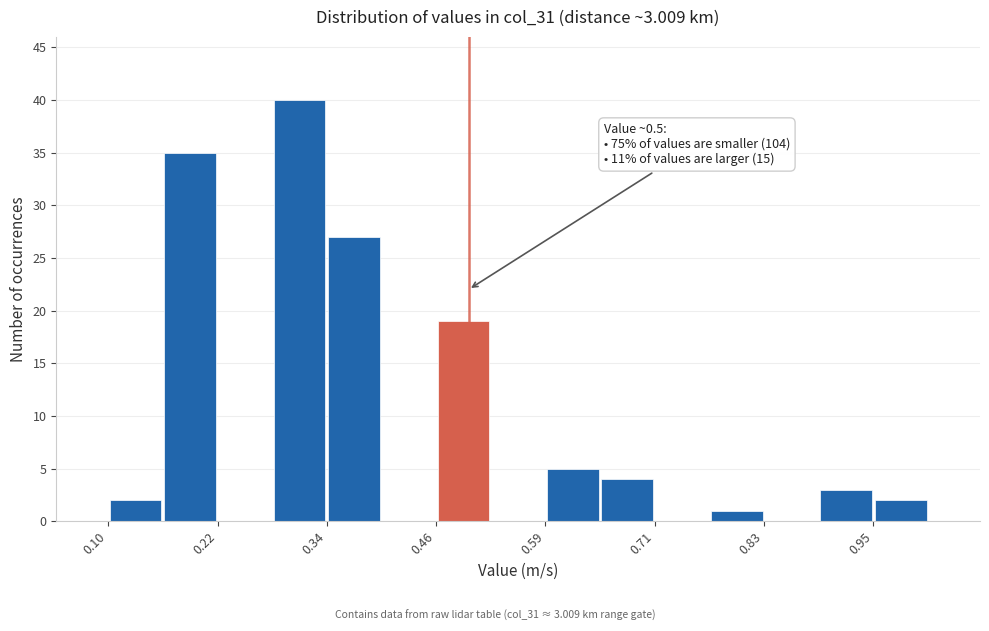

Around what value on the x-axis is the tallest bar? Give the approximate position of its centre, as read against the axis.

0.32